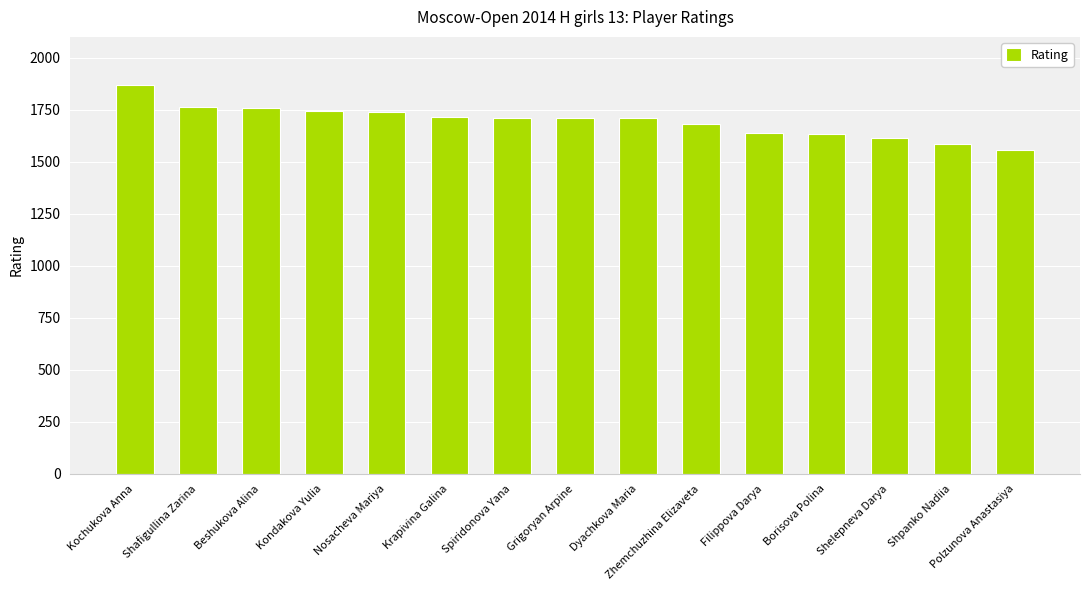

How many series are shown in this chart?

1